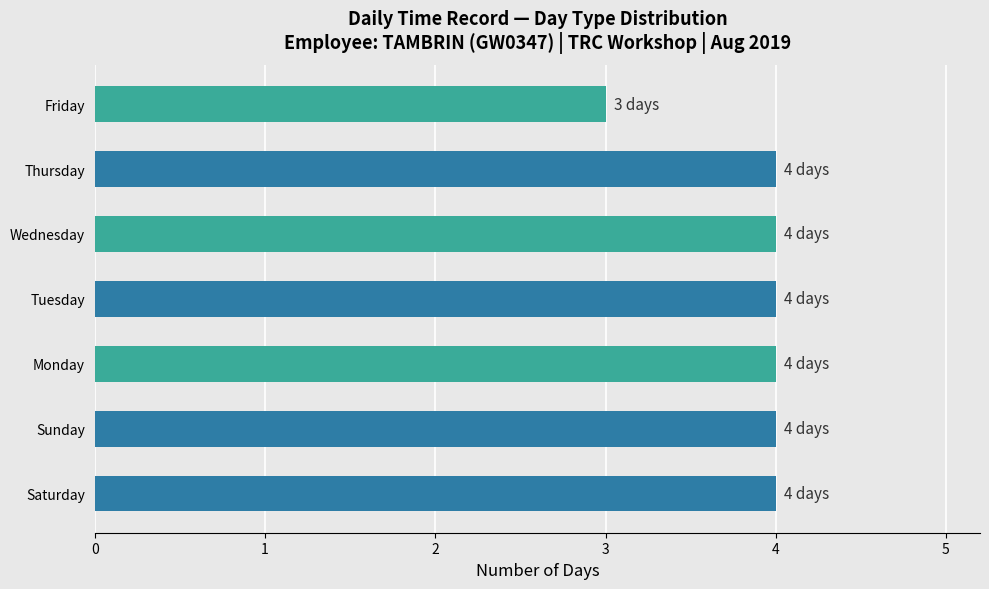

What is the sum of all values?

27